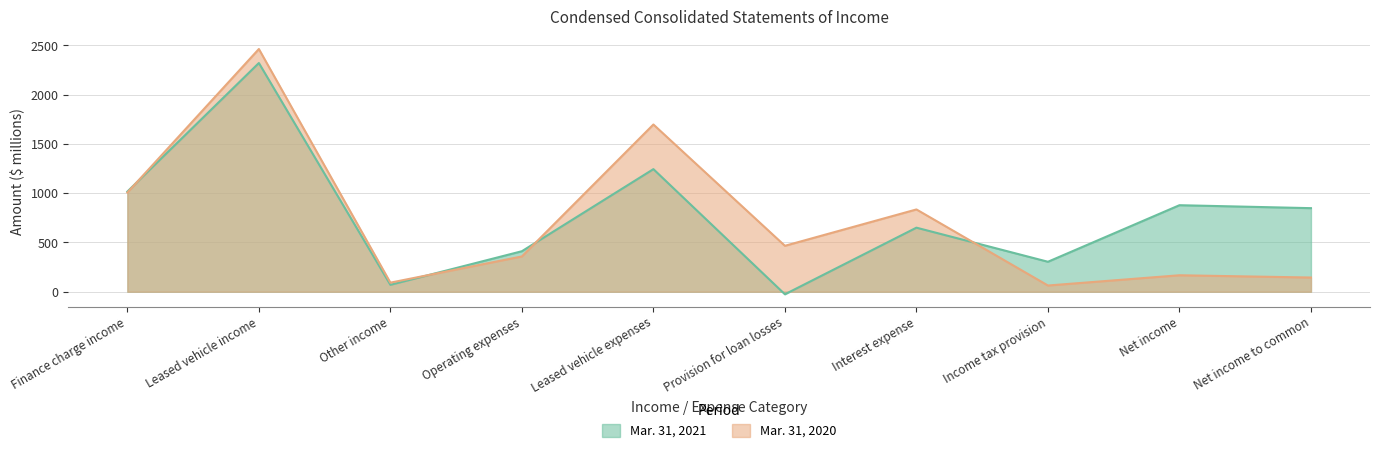

What is the minimum value for Mar. 31, 2020?

63